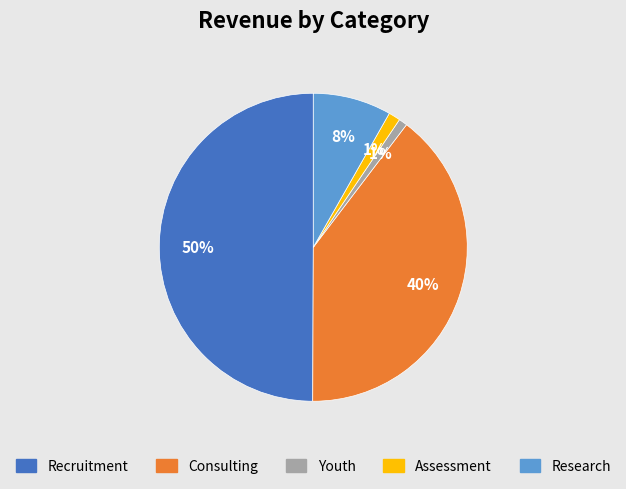

Does Consulting account for over 50% of the chart?

No